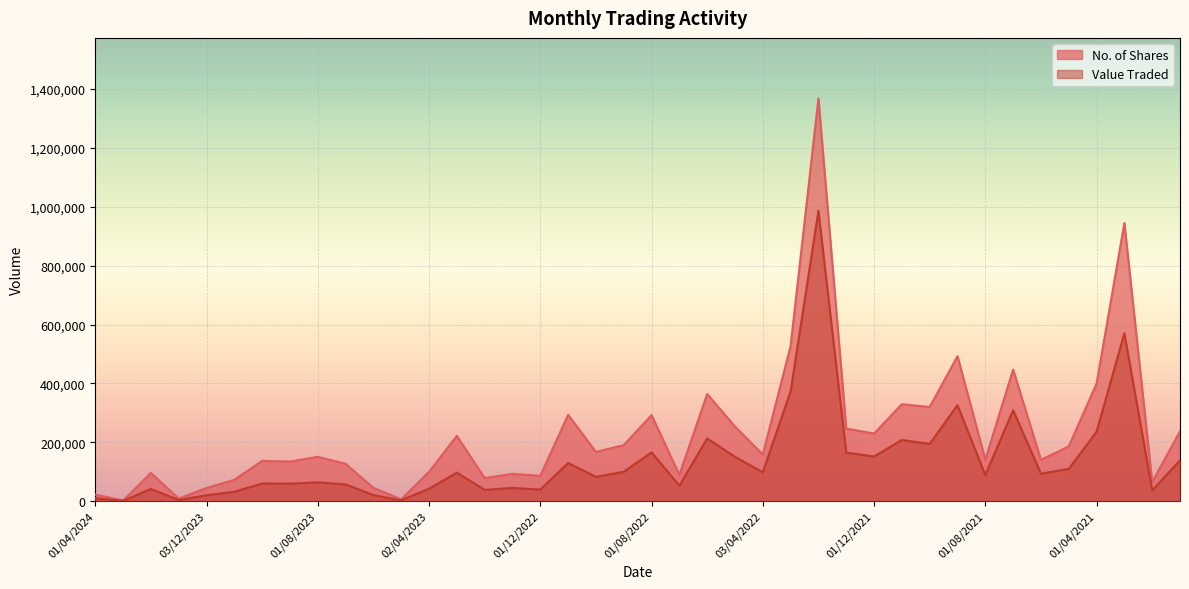

What is the spread (max minus min) of values at 01/05/2023?

3375